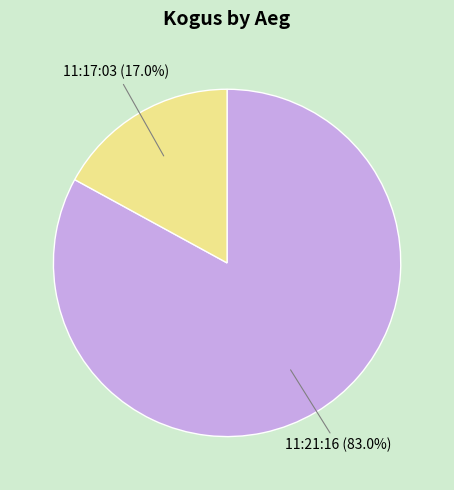

What is the largest slice in the pie chart?

11:21:16